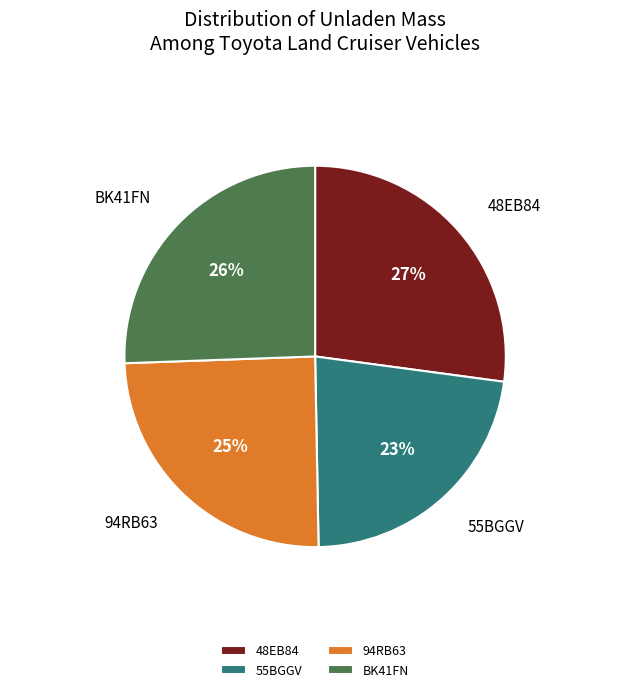

Approximately how many times larger is the value at BK41FN compared to 55BGGV?

1.1